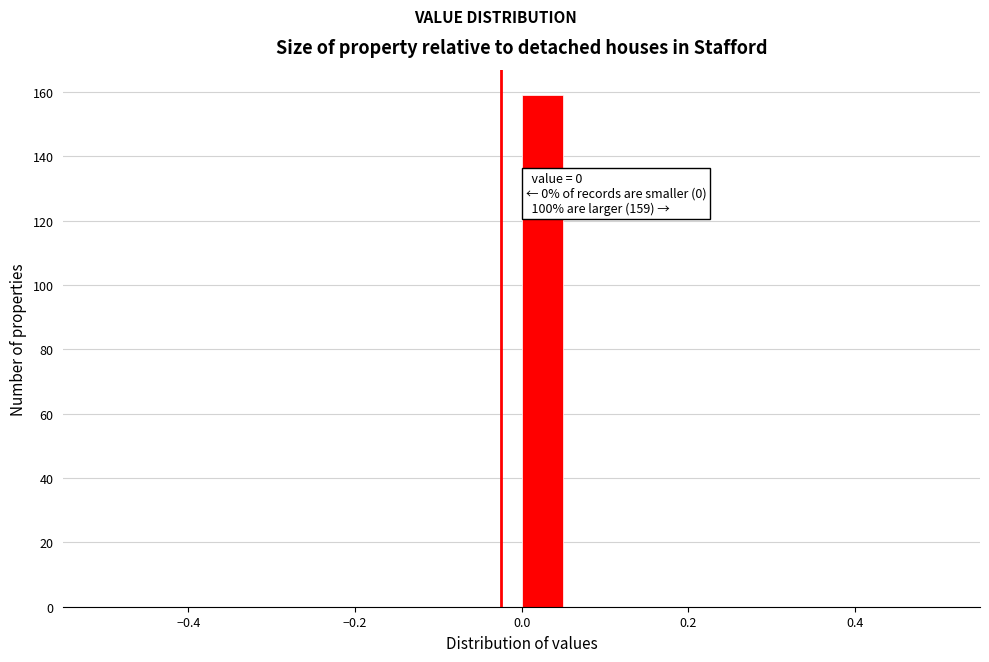

Around what value on the x-axis is the tallest bar? Give the approximate position of its centre, as read against the axis.

0.02